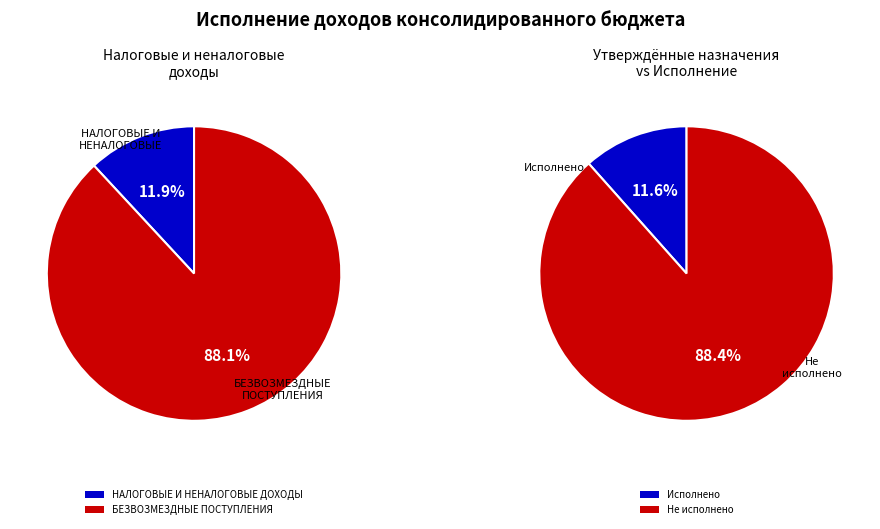

True or false: БЕЗВОЗМЕЗДНЫЕ ПОСТУПЛЕНИЯ accounts for 82% of the total.

False